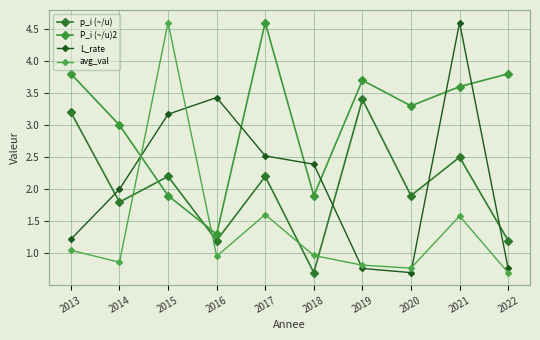

How many values in the p_i (~/u) series exceed 2?

5